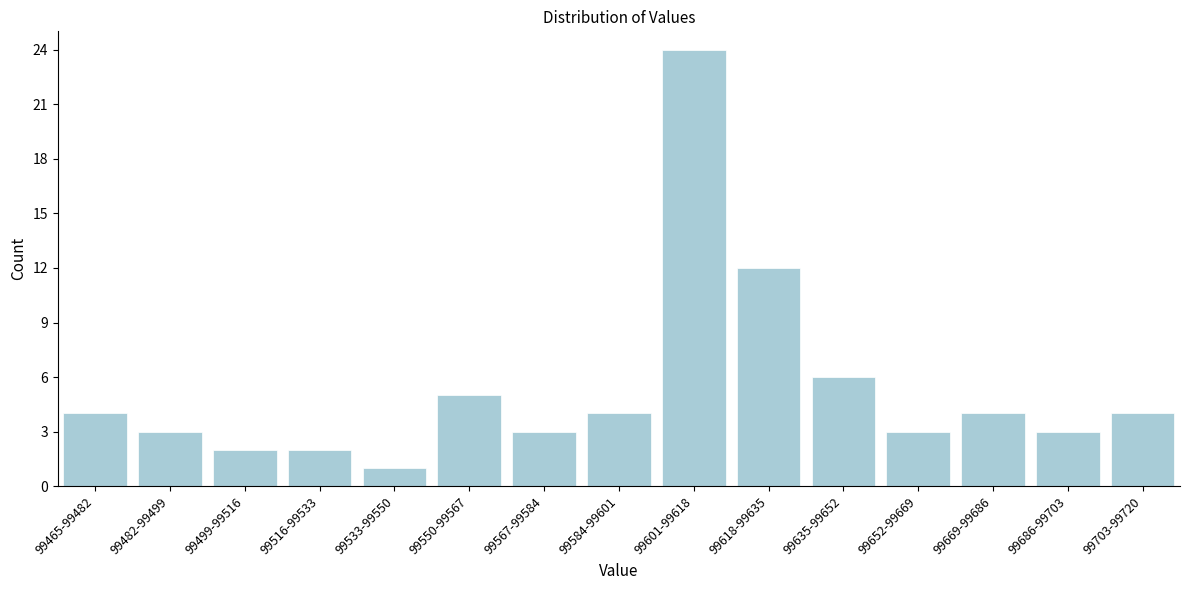

Reading left to right, what are all the values shown in this chart?

99465-99482=4	99482-99499=3	99499-99516=2	99516-99533=2	99533-99550=1	99550-99567=5	99567-99584=3	99584-99601=4	99601-99618=24	99618-99635=12	99635-99652=6	99652-99669=3	99669-99686=4	99686-99703=3	99703-99720=4